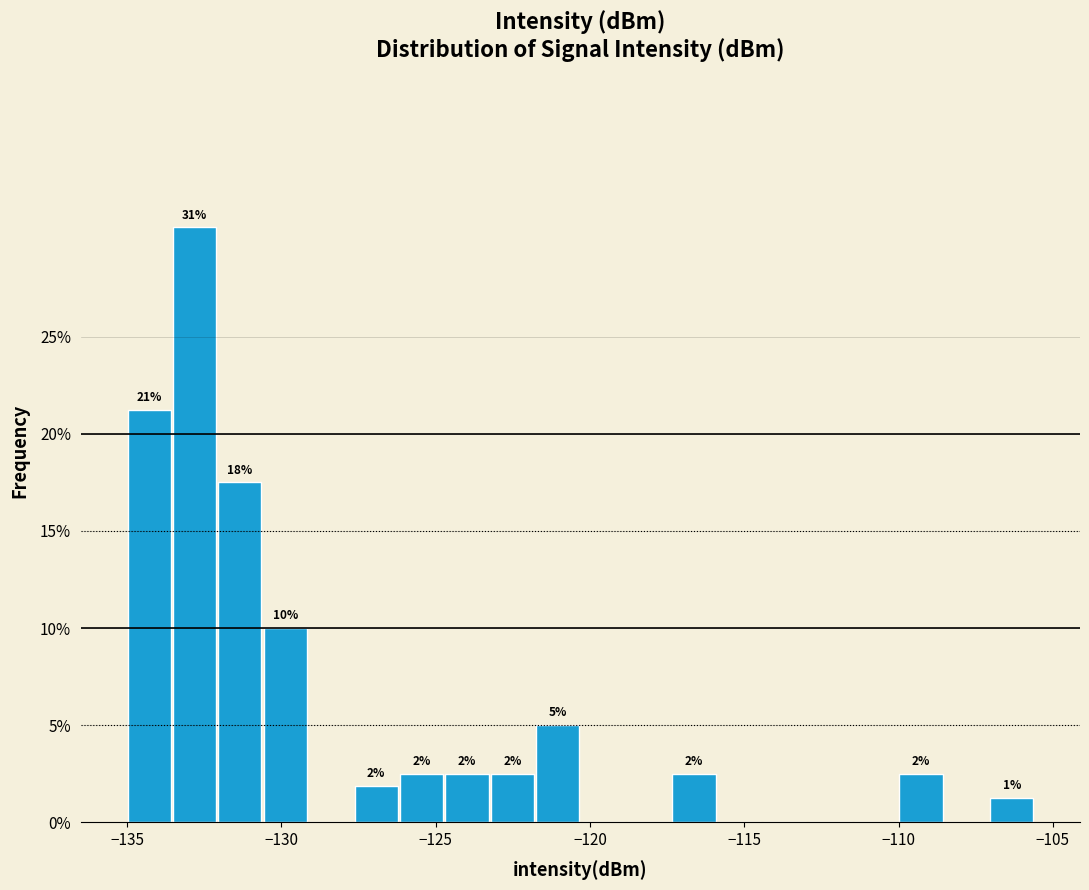

Around what value on the x-axis is the tallest bar? Give the approximate position of its centre, as read against the axis.

-133.0